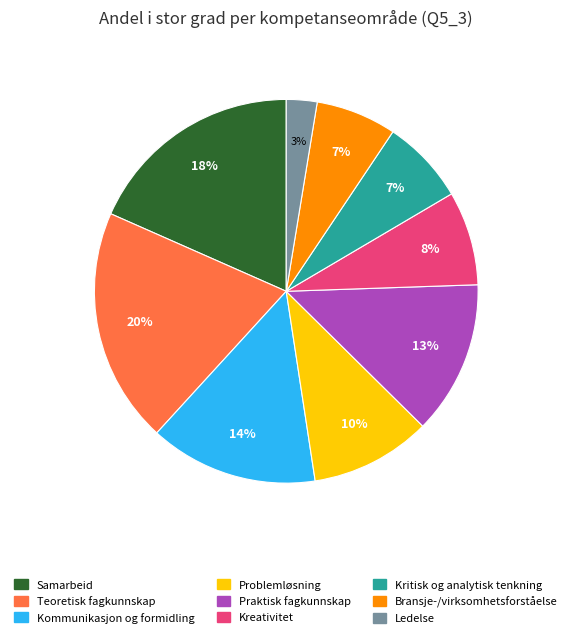

Is there any slice that represents more than half of the pie?

No